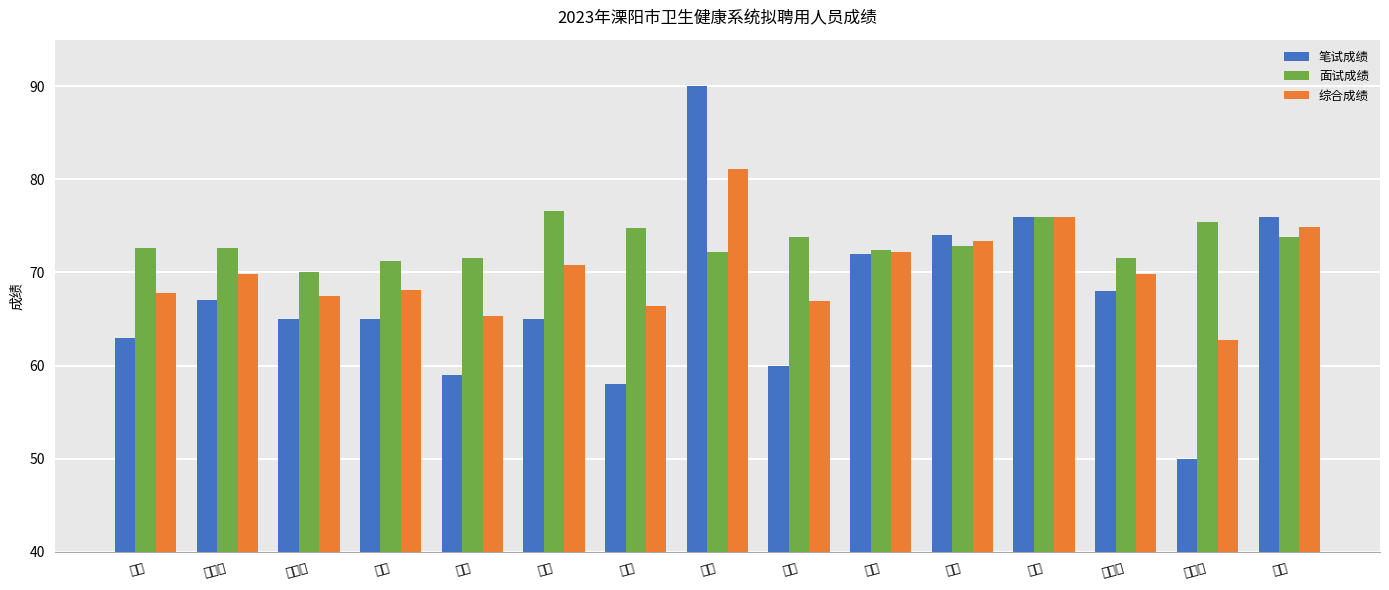

Which series has the largest range (max minus min)?

笔试成绩